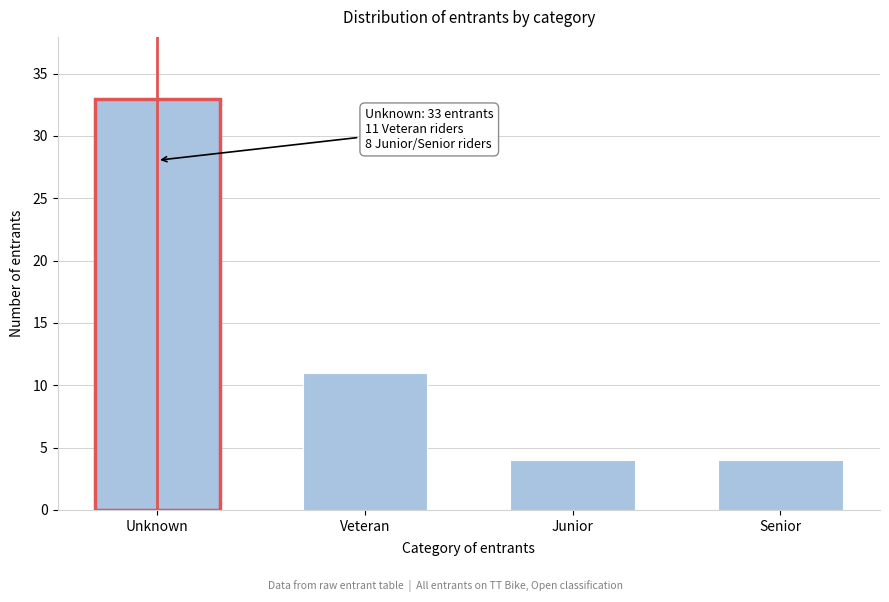

Reading left to right, transcribe all the data shown in this chart.

Unknown=33	Veteran=11	Junior=4	Senior=4